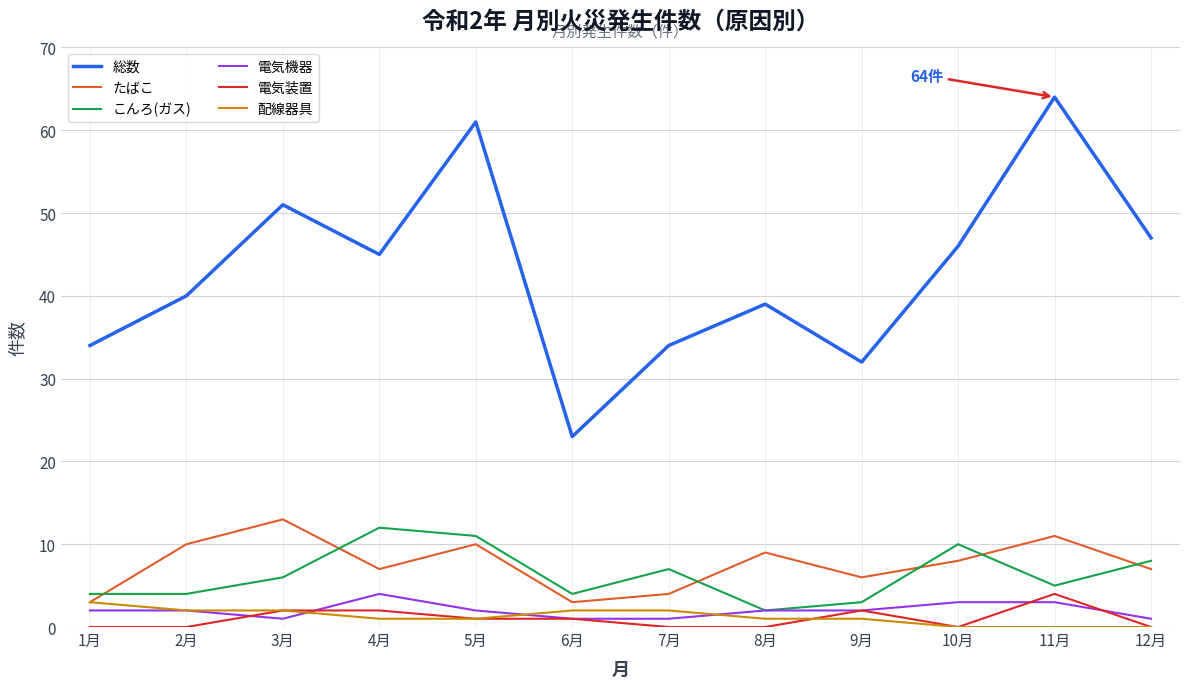

The value of 配線器具 at 7月 is 2. True or false?

True